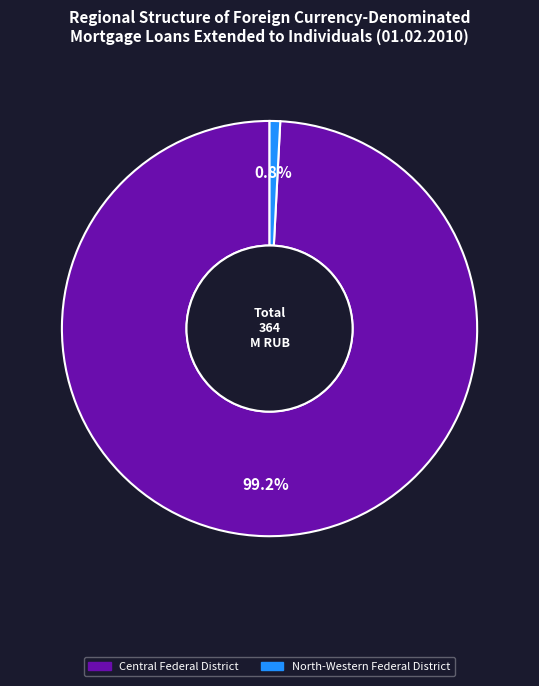

To the nearest percent, what is the average slice percentage?

50%